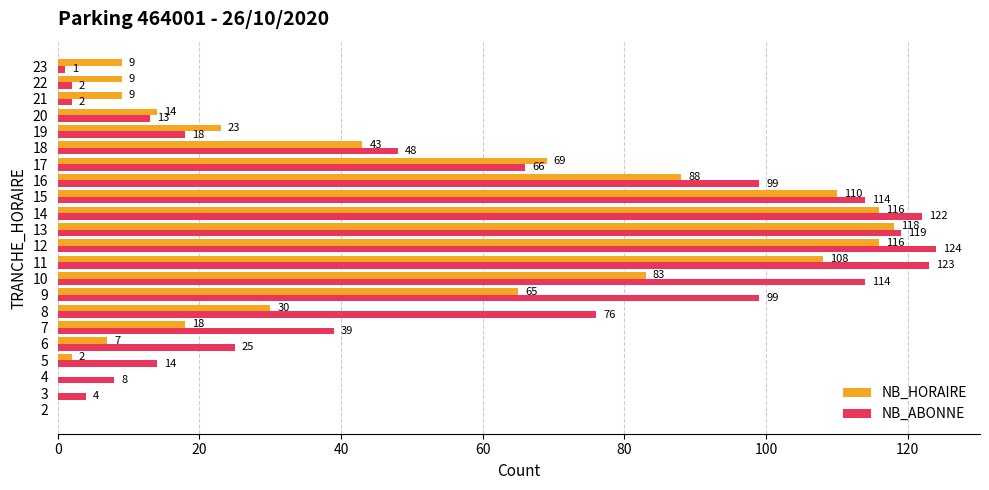

Is the value of NB_HORAIRE at 14 greater than the value of NB_ABONNE at 10?

Yes